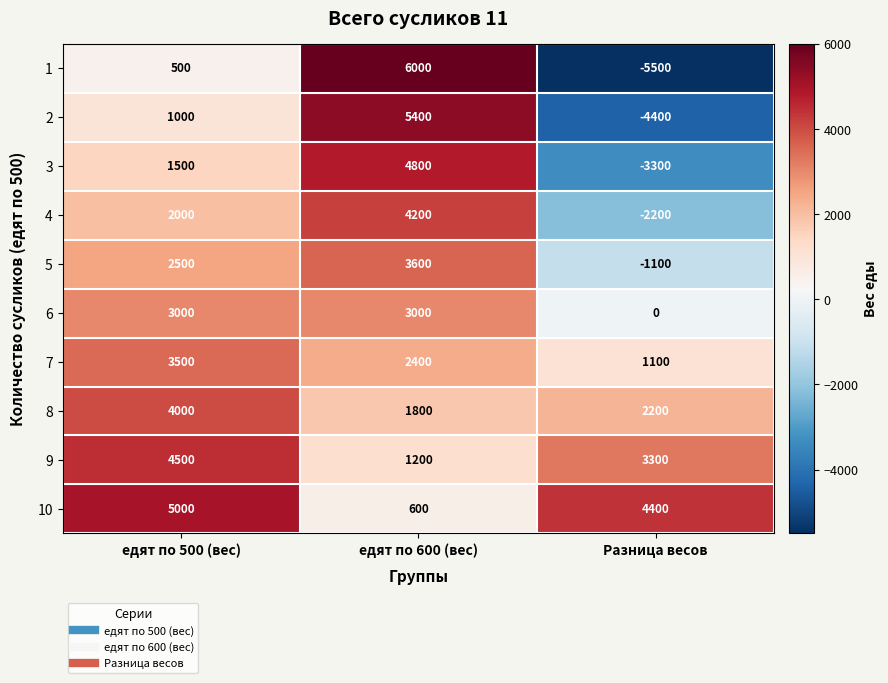

Count the 10 values in the range 600 to 5000.

3